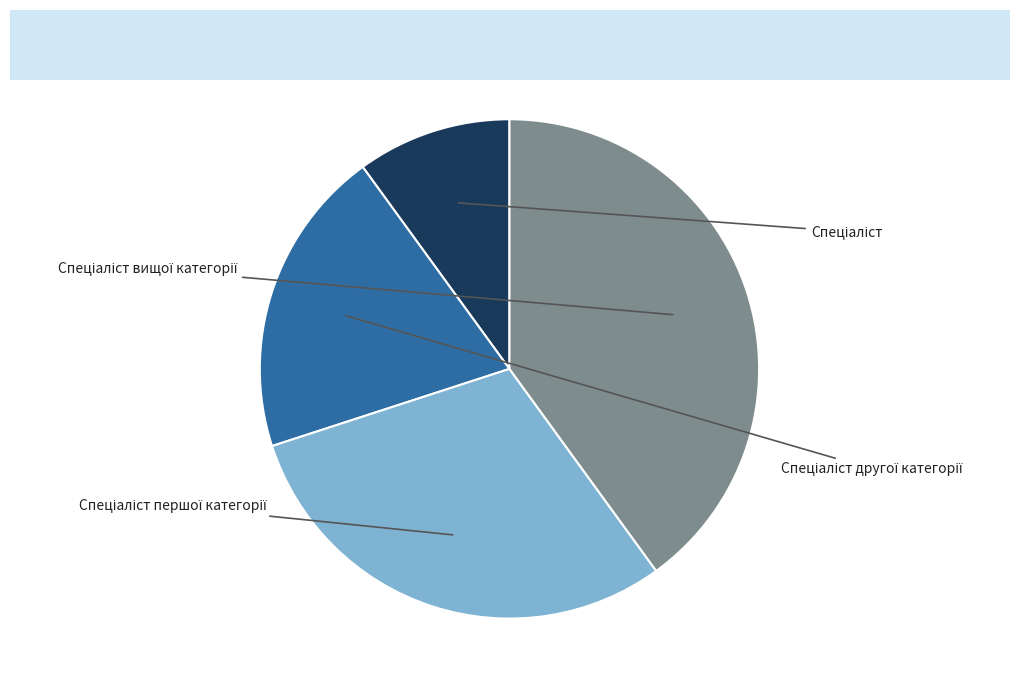

How many segments does this pie chart have?

4